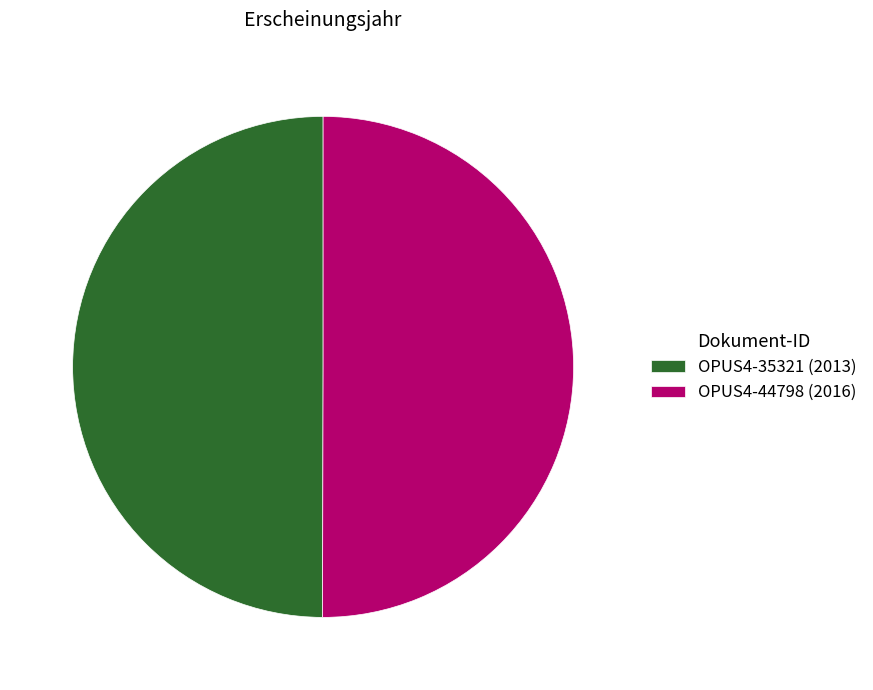

Combined, do OPUS4-35321 (2013) and OPUS4-44798 (2016) account for over 50%?

Yes